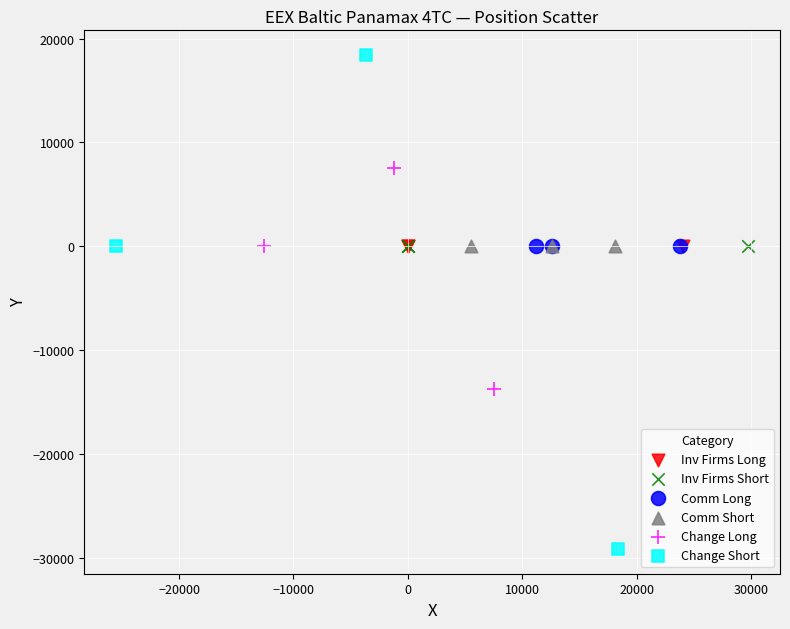

What are all the series names shown in the legend?

Inv Firms Long, Inv Firms Short, Comm Long, Comm Short, Change Long, Change Short